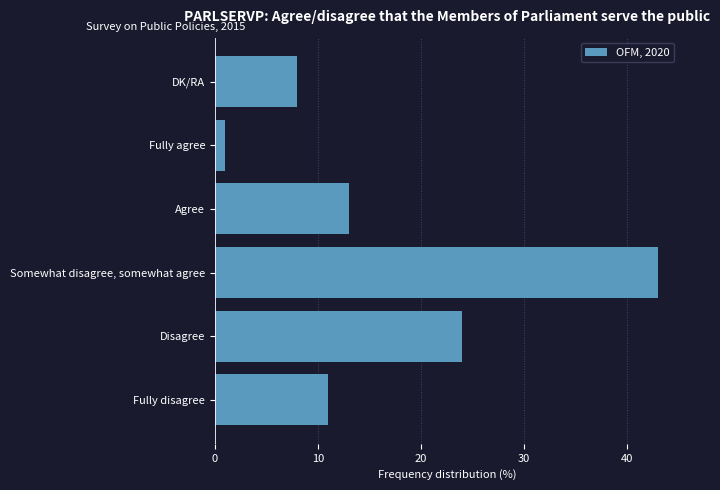

What is the average value?

17